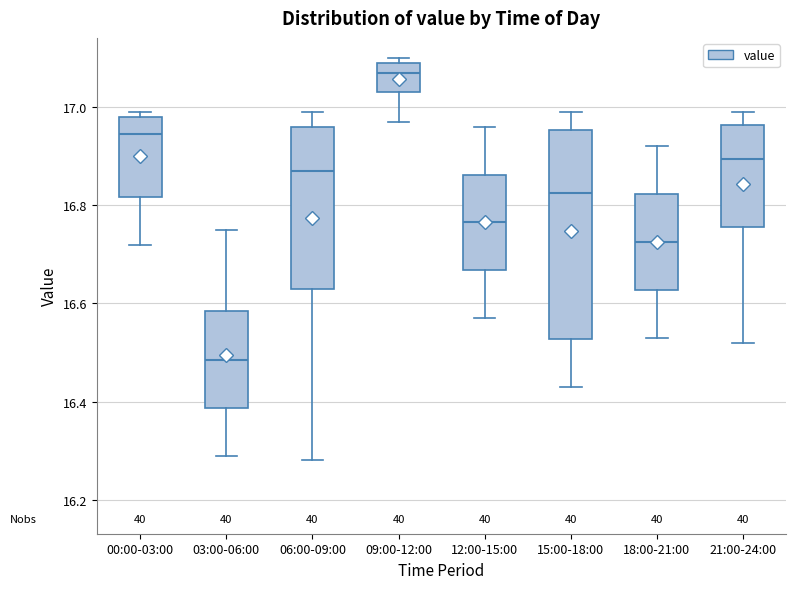

Where is the lower edge of the box for 06:00-09:00 on the y-axis? The values are not printed on the chart, so give them approximately, as read against the axis.

16.64